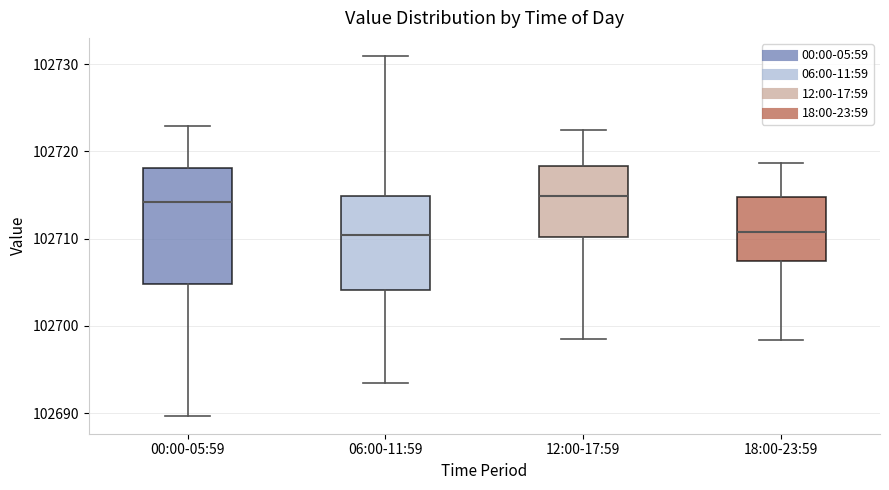

Reading left to right, read every box against the y-axis: the position of its median line, the range the box covers, and the ends of its whiskers. The values are not printed on the chart, so give them approximately, as read against the axis.

00:00-05:59: median 102714, box 102705 to 102718, whiskers 102690 to 102723
06:00-11:59: median 102710, box 102704 to 102715, whiskers 102693 to 102731
12:00-17:59: median 102715, box 102710 to 102718, whiskers 102699 to 102722
18:00-23:59: median 102711, box 102707 to 102715, whiskers 102698 to 102719